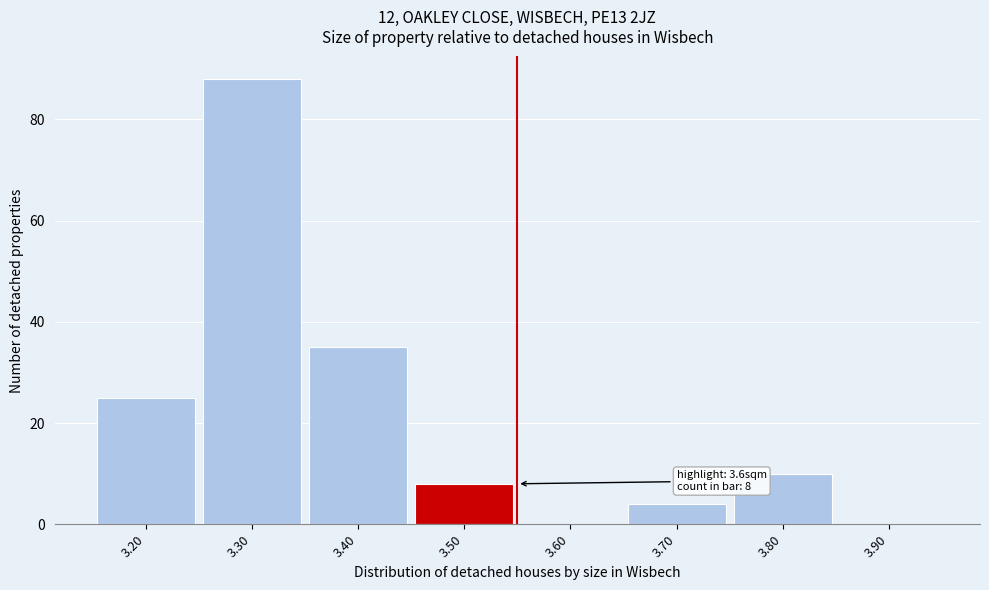

Reading left to right, list all the values displayed in this chart.

3.20=25	3.30=88	3.40=35	3.50=8	3.60=0	3.70=4	3.80=10	3.90=0